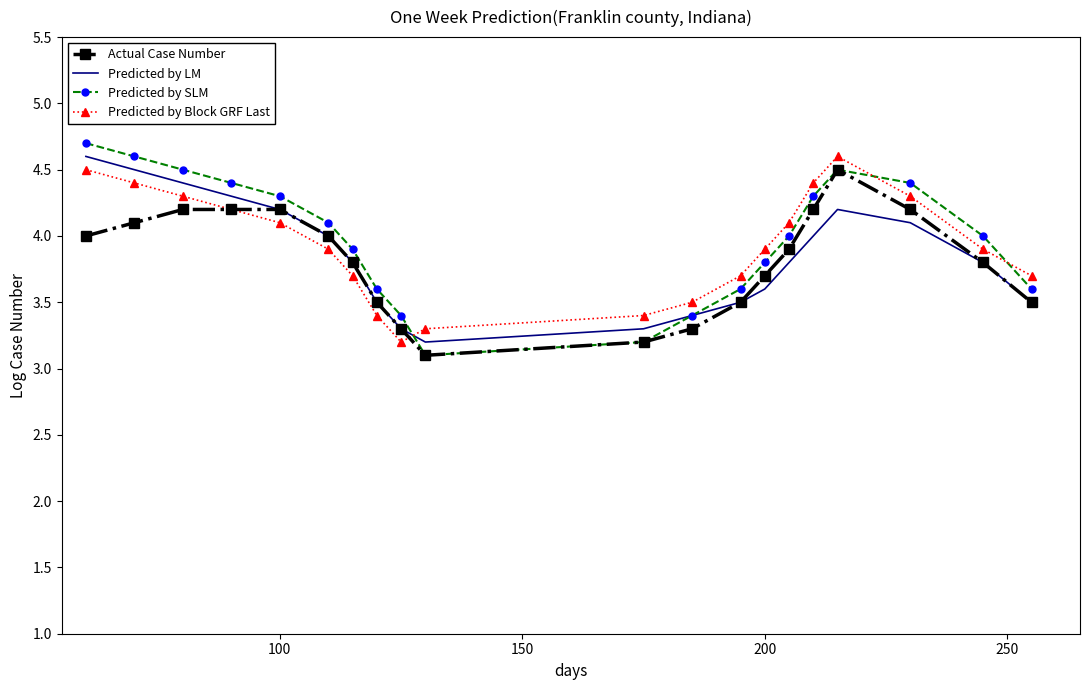

Which series has the largest range (max minus min)?

Predicted by SLM